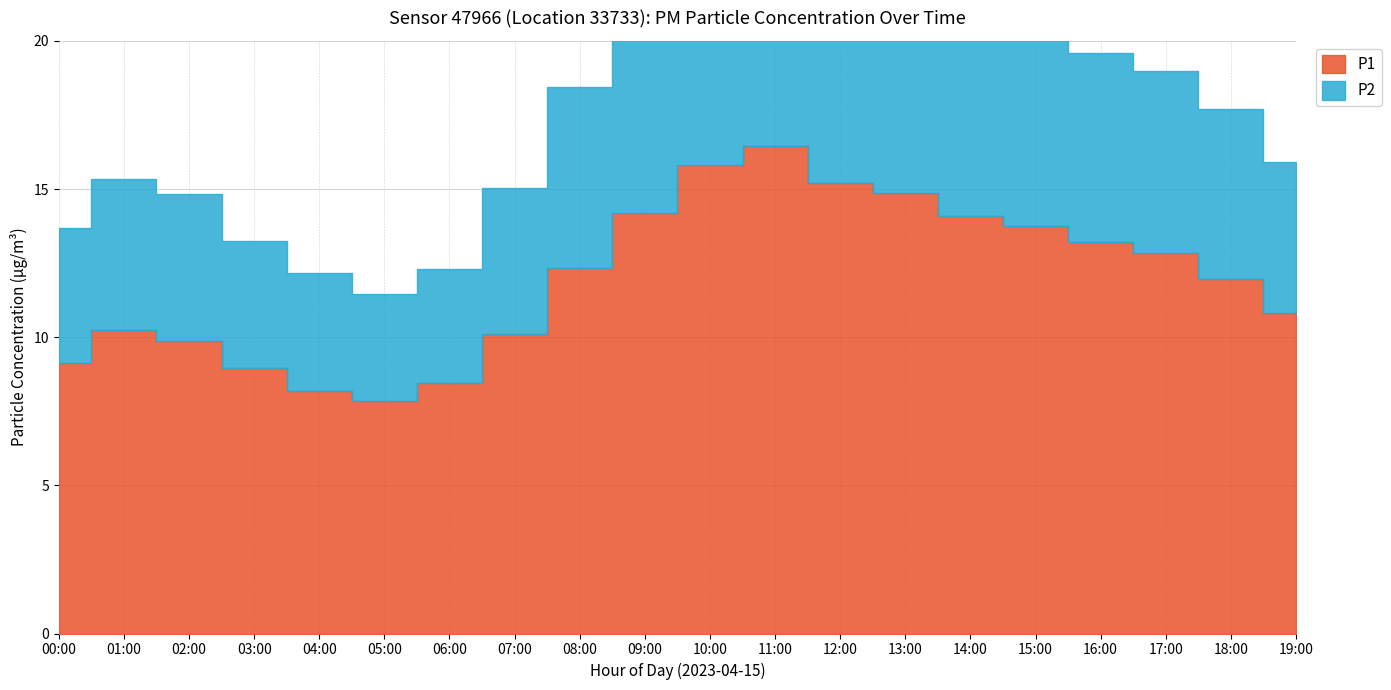

True or false: P1 and P2 cross at least once.

False